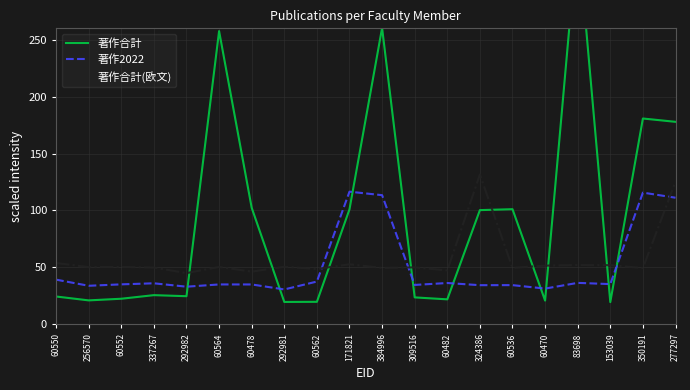

Rank the series by their average value, from highest to lowest.

著作合計, 著作合計(欧文), 著作2022